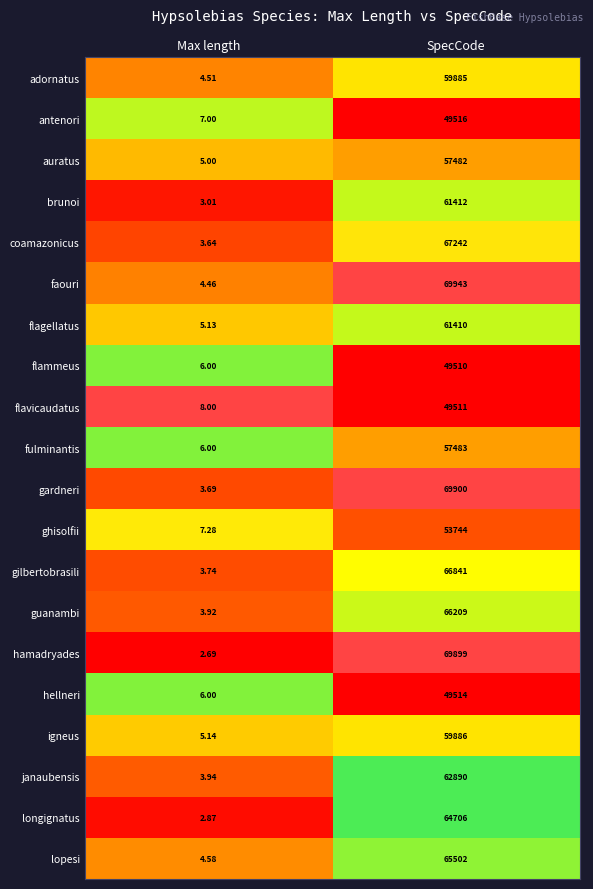

What is the difference between the highest and lowest values at SpecCode?

20433.0